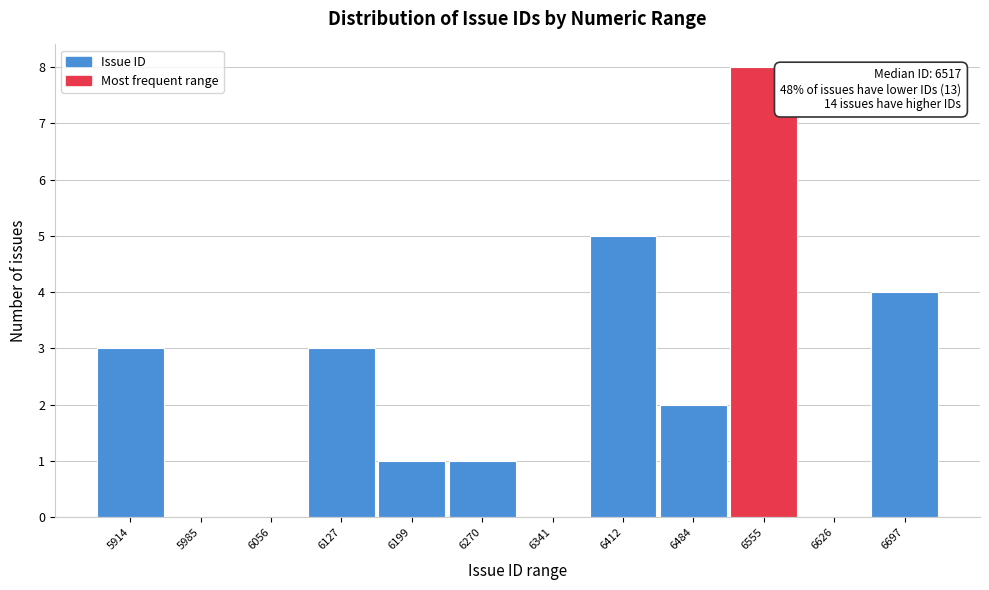

Reading right to left, extract all data points from this chart.

6697=4	6626=0	6555=8	6484=2	6412=5	6341=0	6270=1	6199=1	6127=3	6056=0	5985=0	5914=3